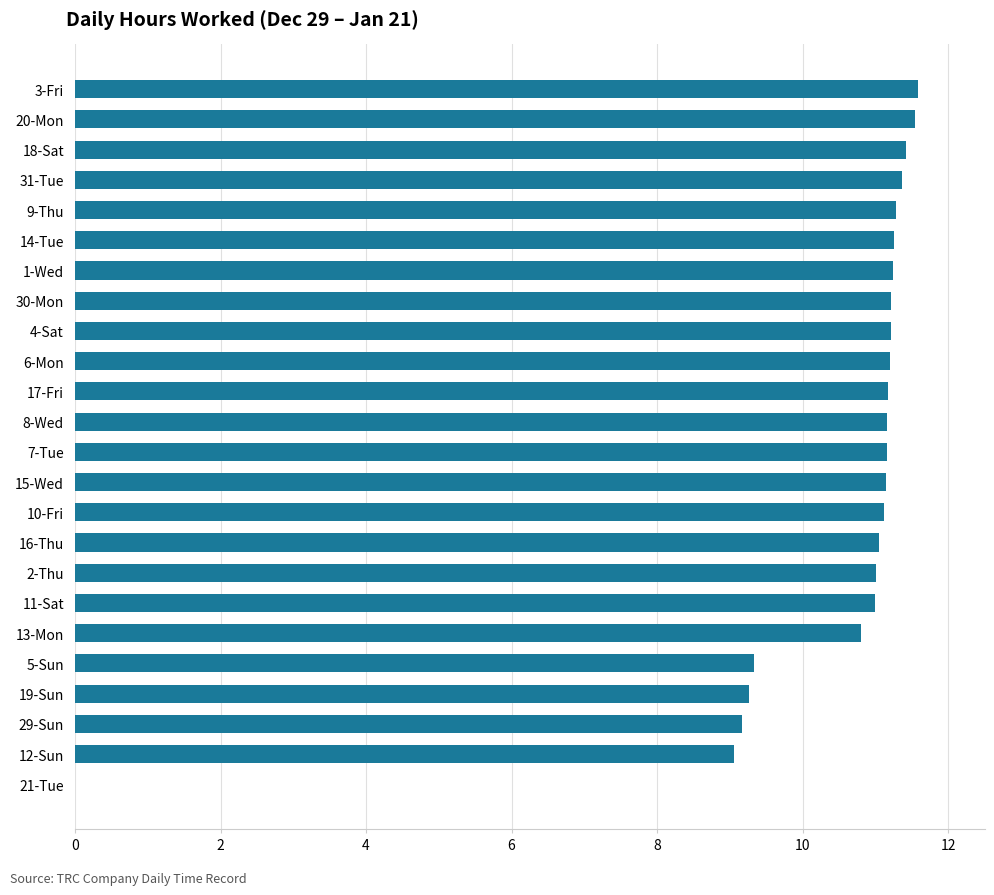

True or false: the data shows 4.4 at 18-Sat.

False